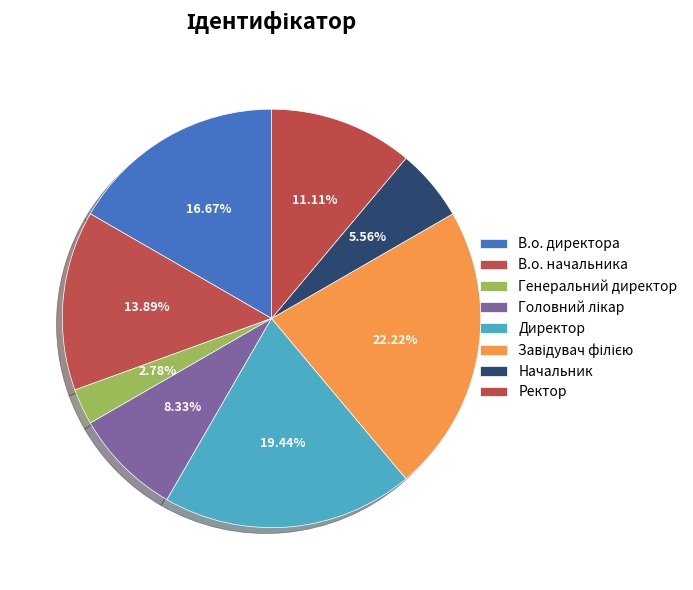

True or false: Начальник accounts for 6% of the total.

True